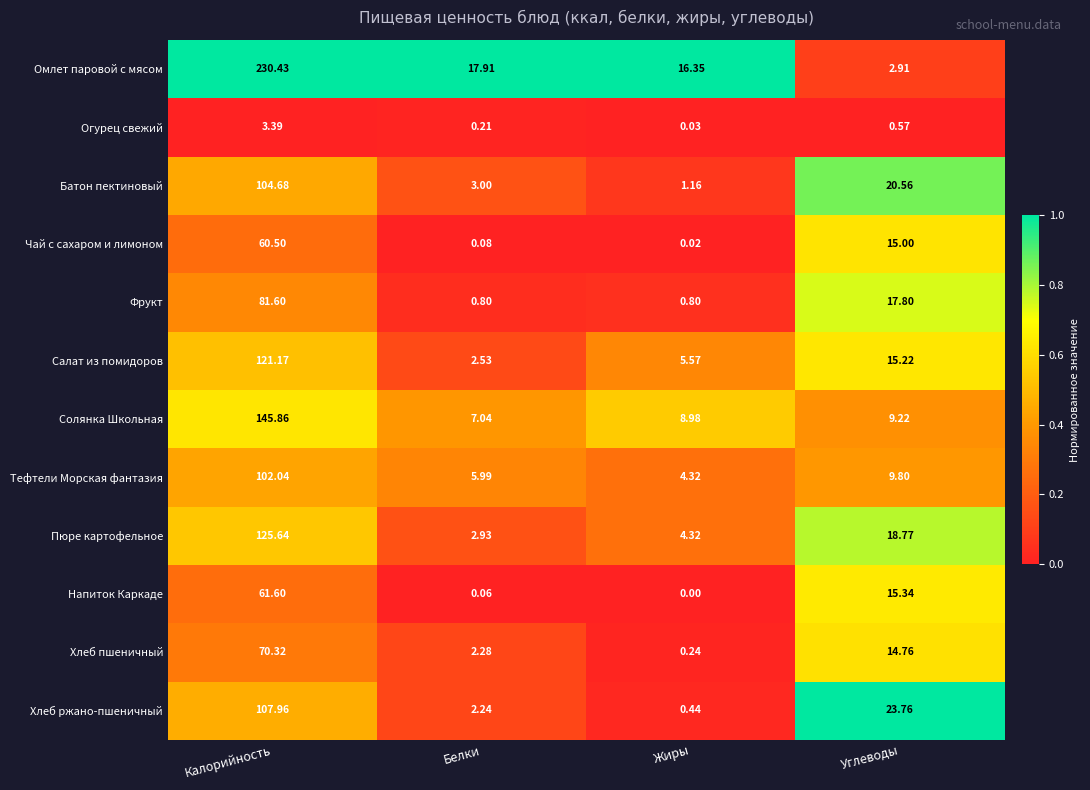

At which label does Хлеб пшеничный first exceed 14?

Калорийность